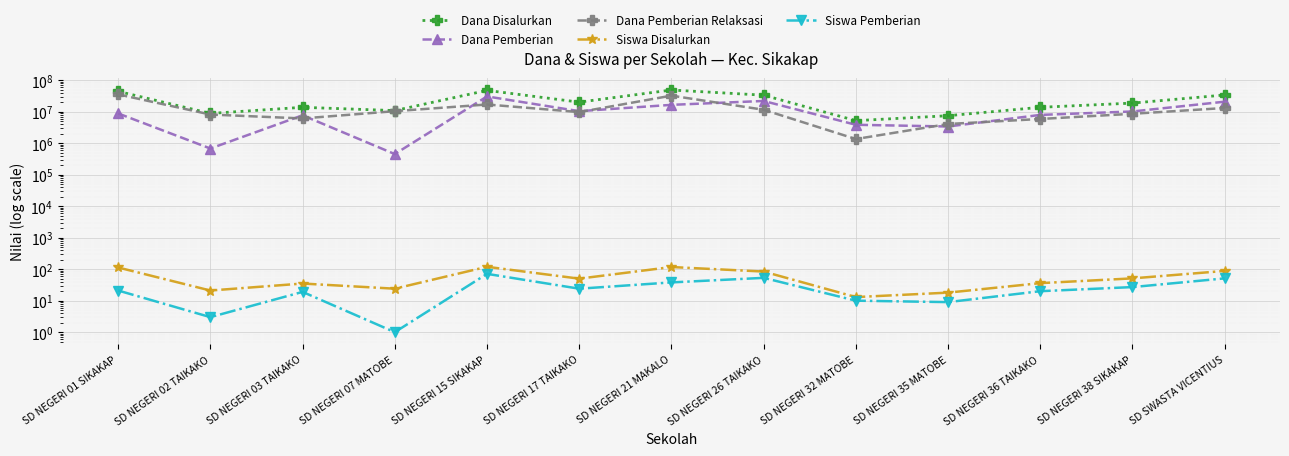

In Dana Pemberian Relaksasi, how many points are higher than both neighbors (excluding endpoints)?

2